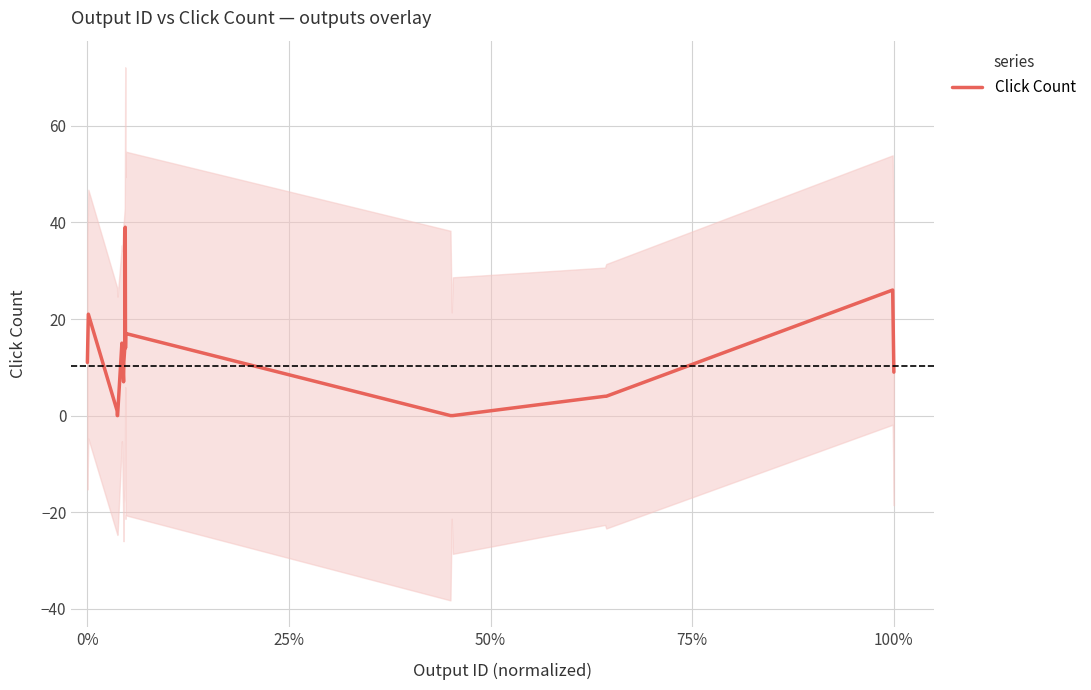

Does the chart have visible grid lines?

Yes